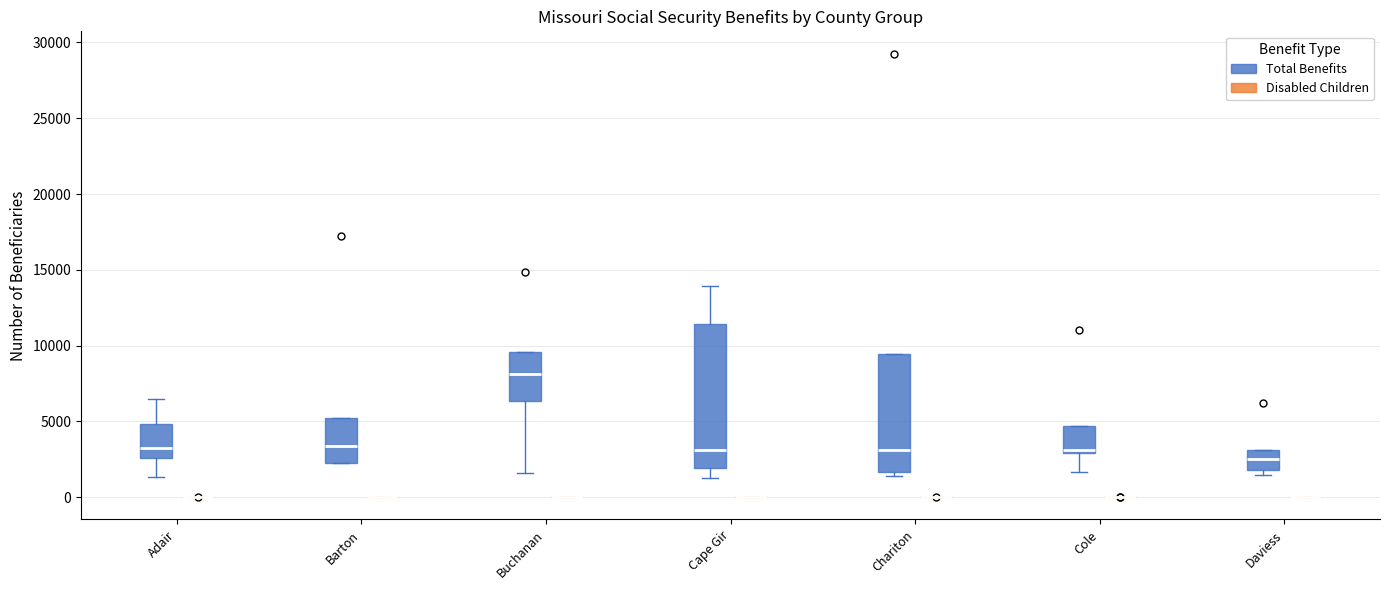

Reading left to right, transcribe this box plot: for each box, give where its median line is, the range the box spans, and where its two whiskers end, as read against the y-axis. The values are not printed on the chart, so give them approximately, as read against the axis.

Adair (Total Benefits): median 3500, box 2500 to 5000, whiskers 1500 to 6500
Adair (Disabled Children): box collapsed to a line at 0, whiskers 0 to 0
Barton (Total Benefits): median 3500, box 2500 to 5000, whiskers 2500 to 5000
Barton (Disabled Children): box collapsed to a line at 0, whiskers 0 to 0
Buchanan (Total Benefits): median 8000, box 6500 to 9500, whiskers 1500 to 9500
Buchanan (Disabled Children): box collapsed to a line at 0, whiskers 0 to 0
Cape Gir (Total Benefits): median 3000, box 2000 to 11500, whiskers 1500 to 14000
Cape Gir (Disabled Children): box collapsed to a line at 0, whiskers 0 to 0
Chariton (Total Benefits): median 3000, box 1500 to 9500, whiskers 1500 (just below the box's lower edge) to 9500
Chariton (Disabled Children): box collapsed to a line at 0, whiskers 0 to 0
Cole (Total Benefits): median 3000 (just above the box's lower edge), box 3000 to 4500, whiskers 1500 to 4500
Cole (Disabled Children): box collapsed to a line at 0, whiskers 0 to 0
Daviess (Total Benefits): median 2500, box 2000 to 3000, whiskers 1500 to 3000
Daviess (Disabled Children): box collapsed to a line at 0, whiskers 0 to 0